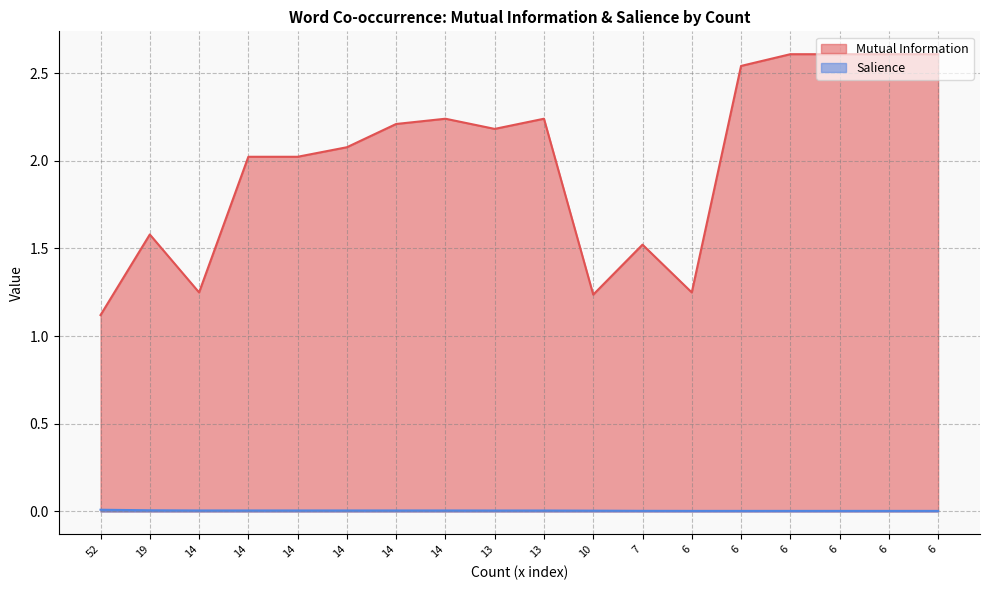

List the labels in order of Mutual Information value, largest first.

6, 6, 6, 6, 6, 14, 13, 14, 13, 14, 14, 14, 19, 7, 14, 6, 10, 52